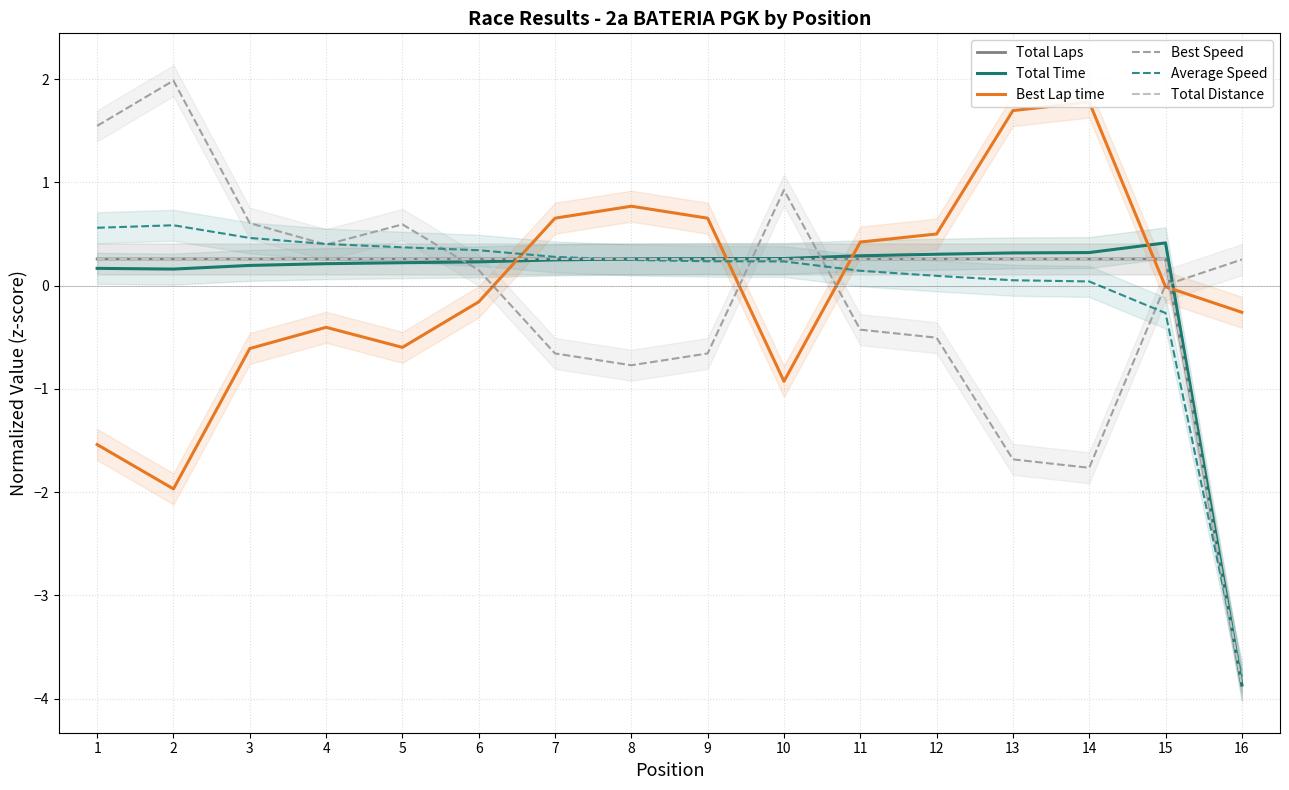

Is the value of Best Lap time at 14 greater than the value of Best Speed at 2?

No